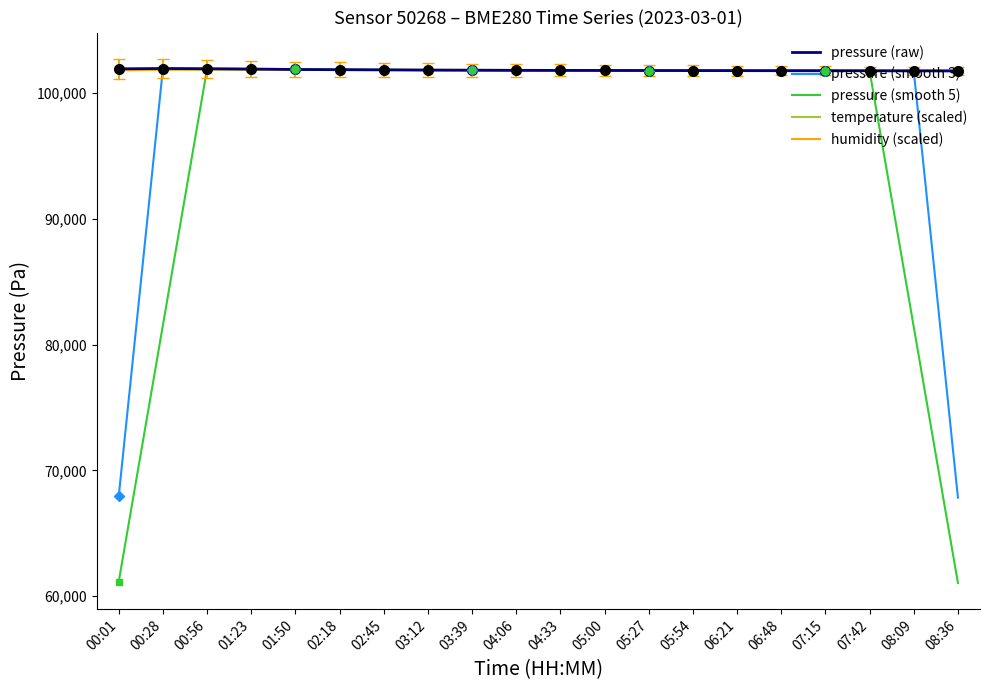

Is this an area chart (filled region under the line)?

No